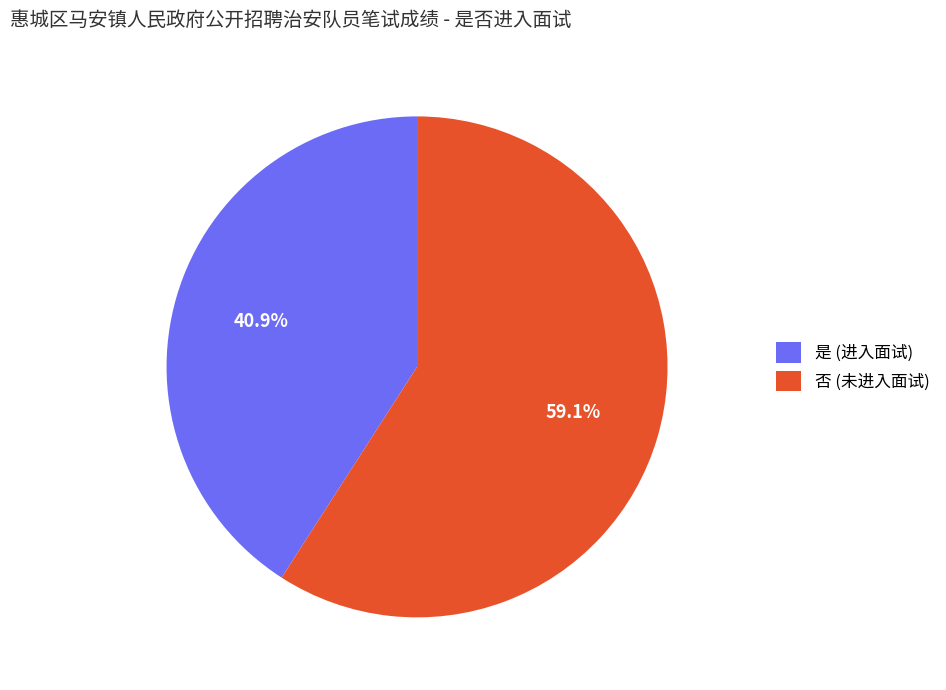

To the nearest percent, what portion does 是 represent?

41%